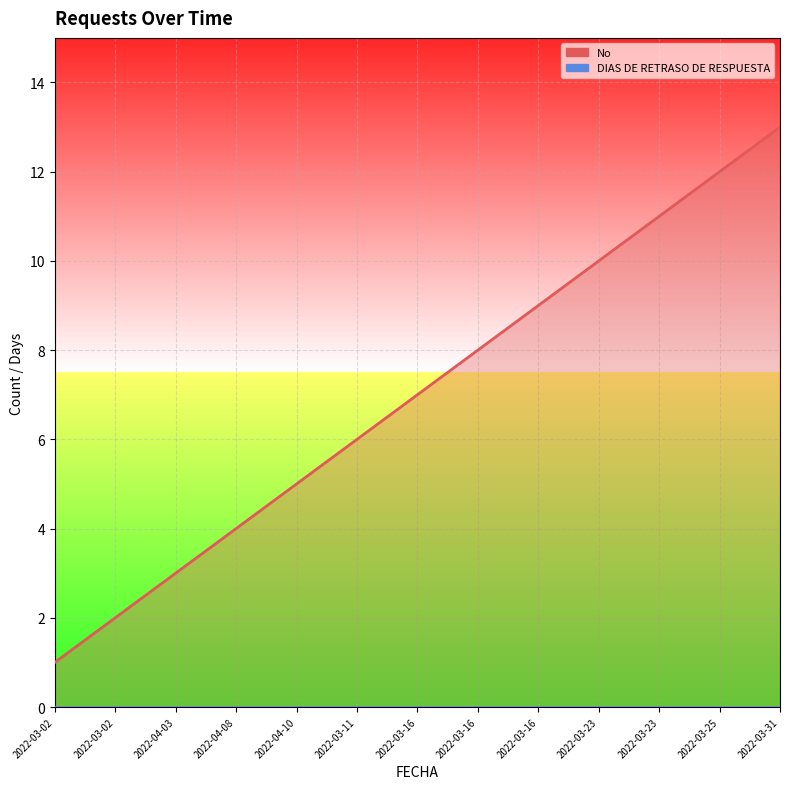

Where does the data first go above 7?

2022-03-16